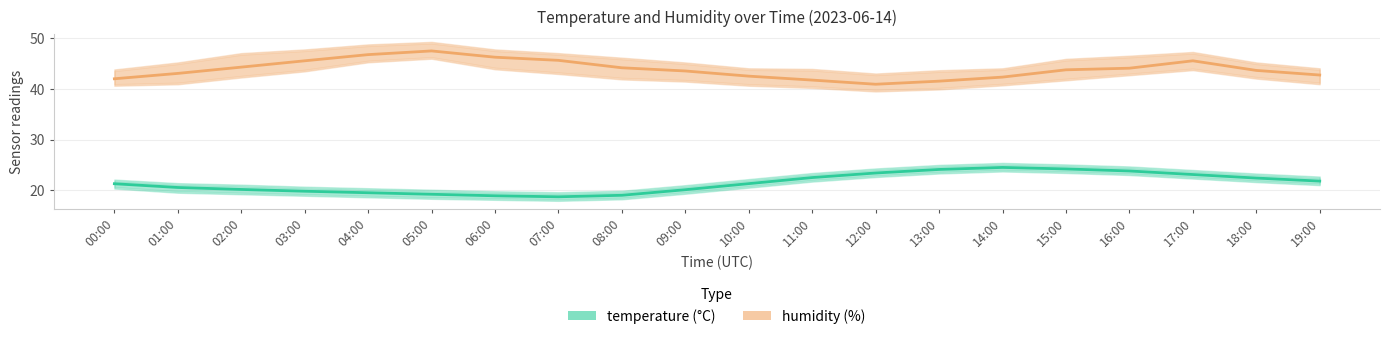

What position from the right is 09:00?

11